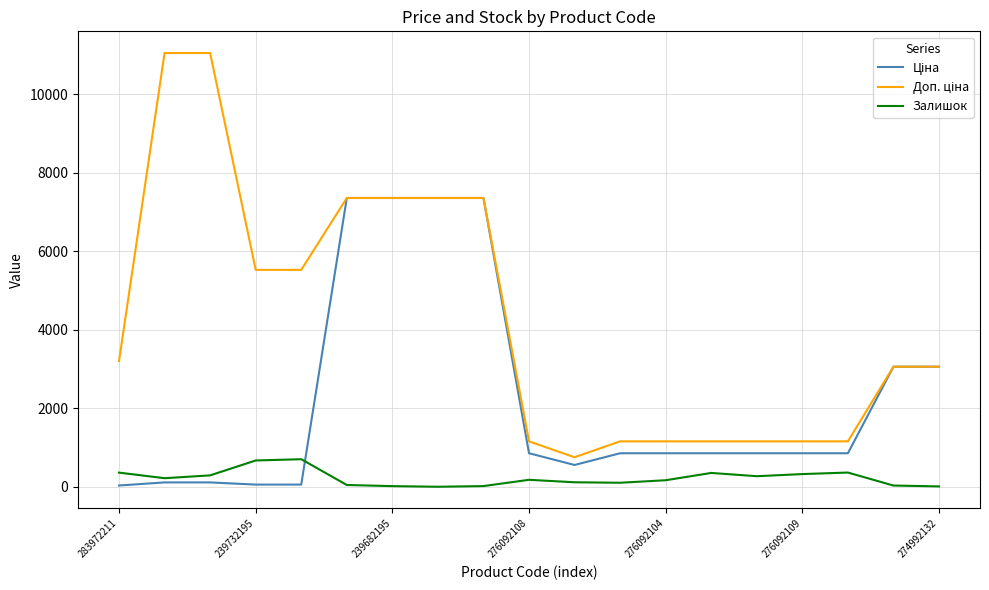

What is the greatest value displayed?

11055.0